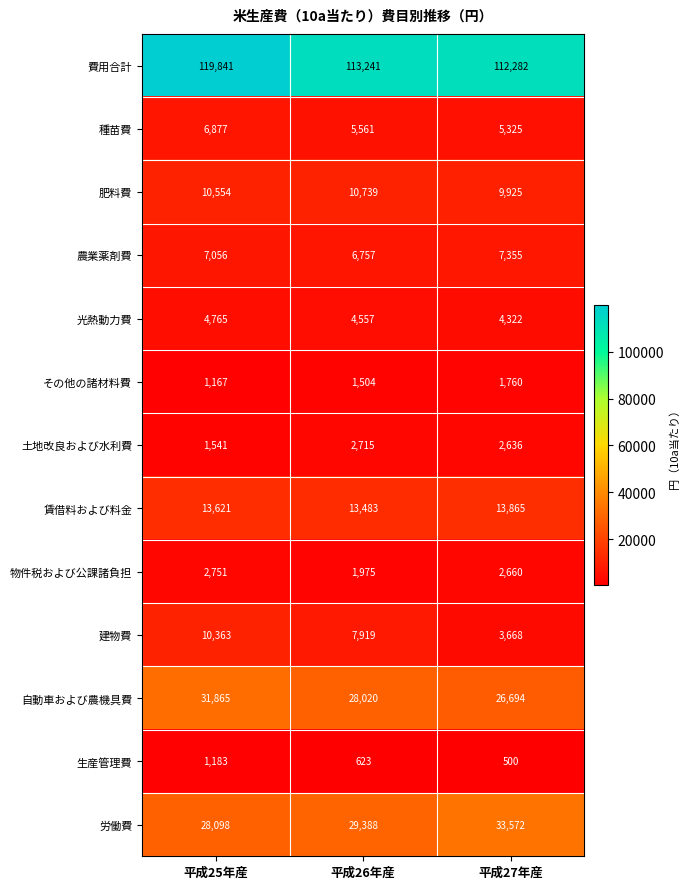

What is the smallest value displayed?

500